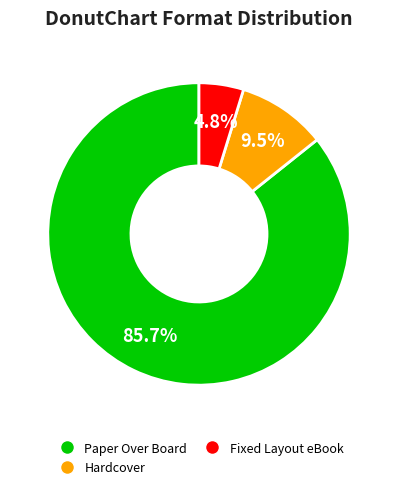

Is there a majority slice in this chart?

Yes